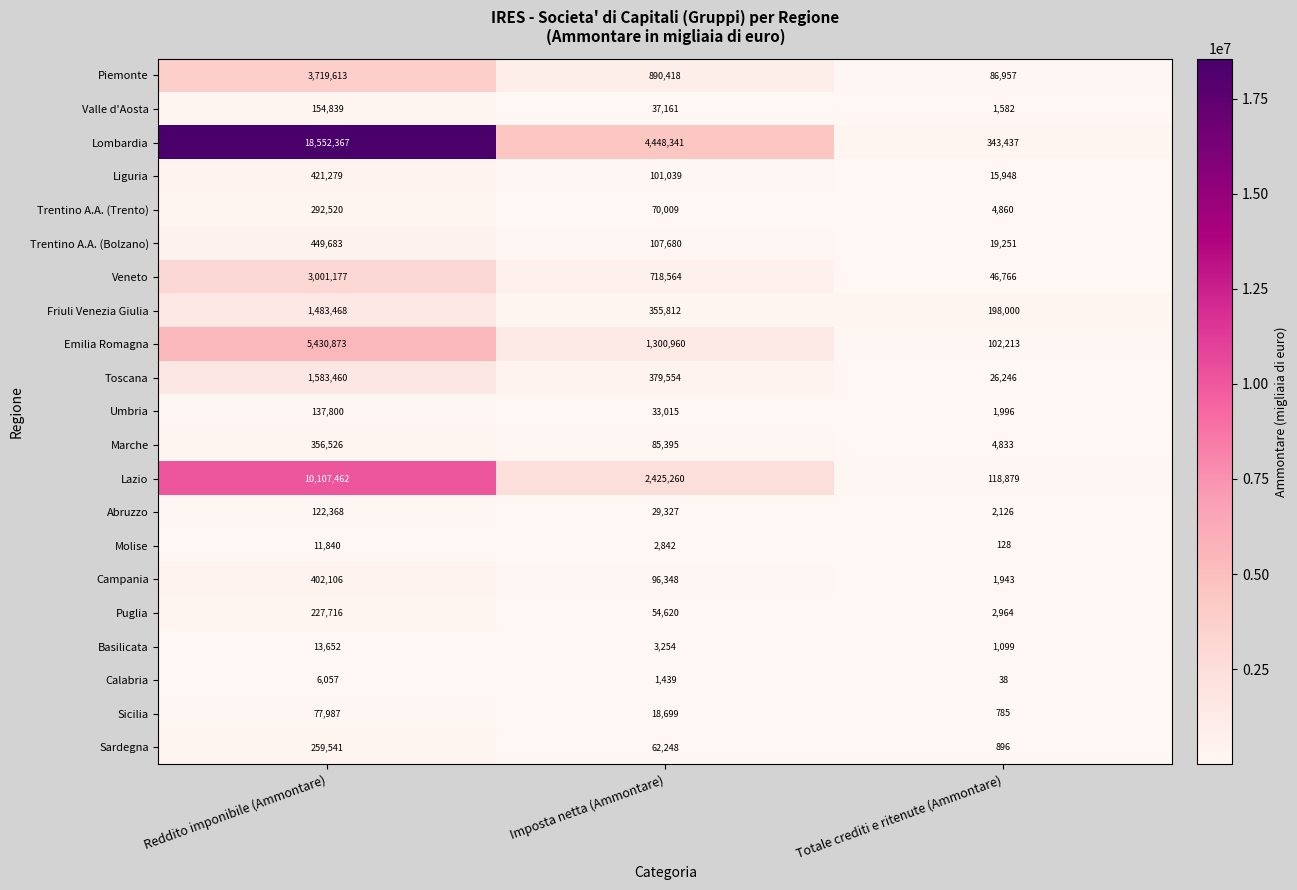

Where is Emilia Romagna nearest to the value 2766543?

Imposta netta (Ammontare)